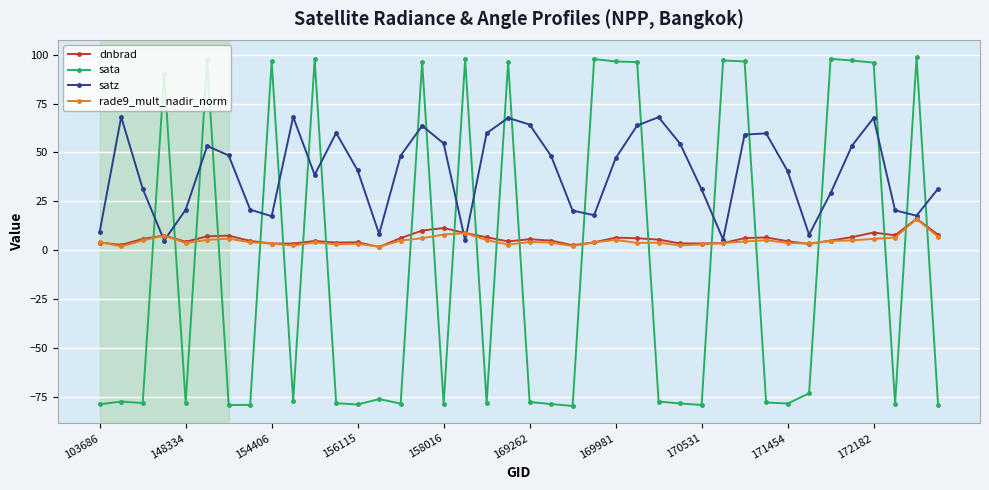

How many data points does each series have?

40